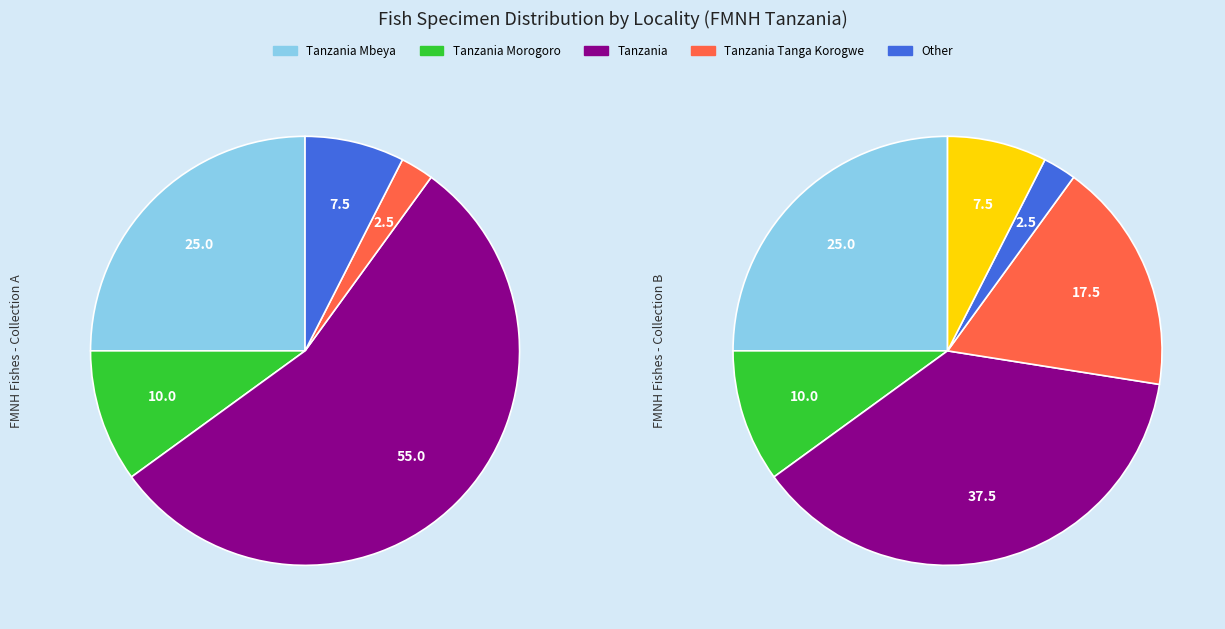

Does Tanzania account for over 50% of the chart?

Yes